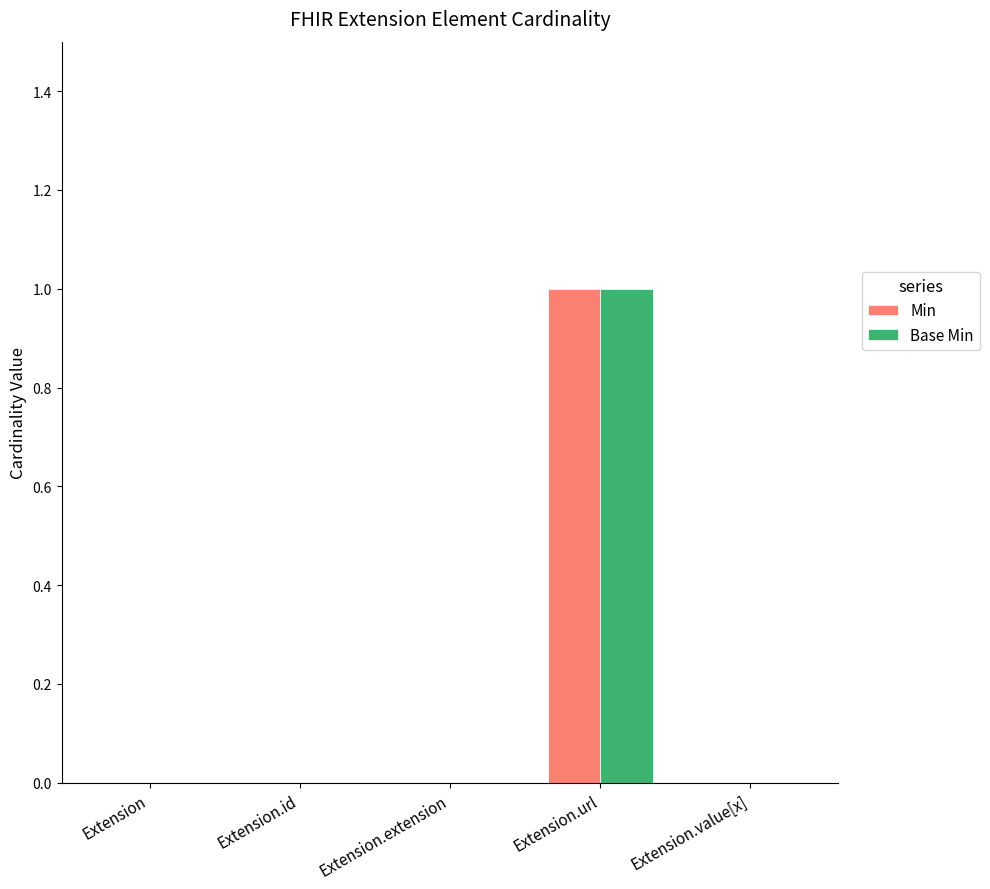

How many groups of bars are there?

5